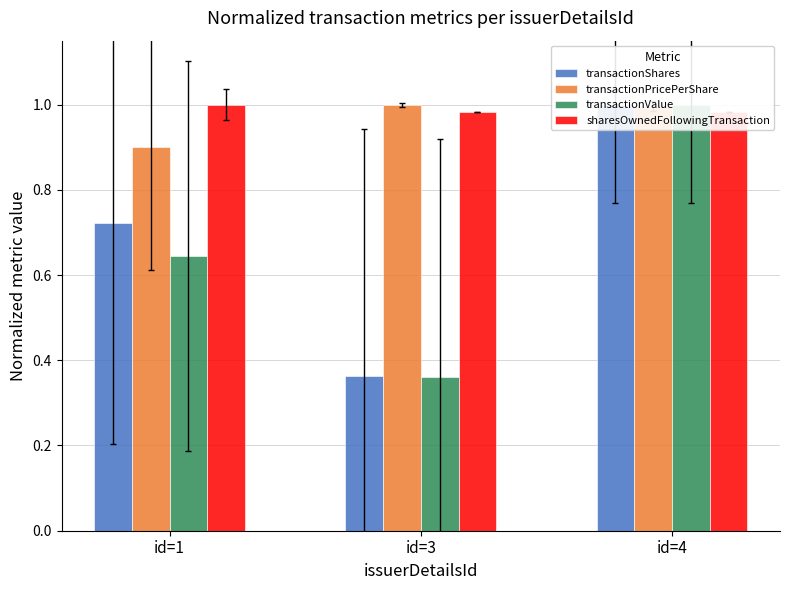

At which category is the sum across all series the highest?

id=4